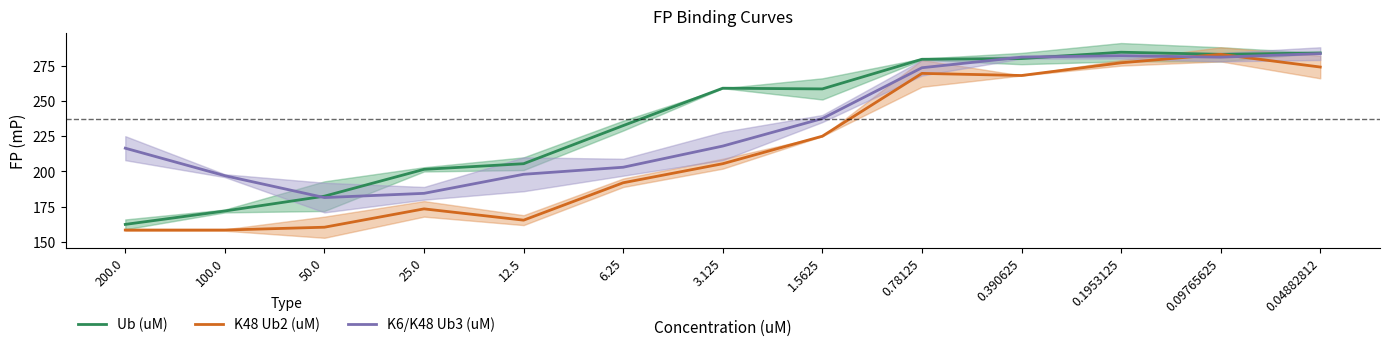

Count the number of data series in this chart.

3